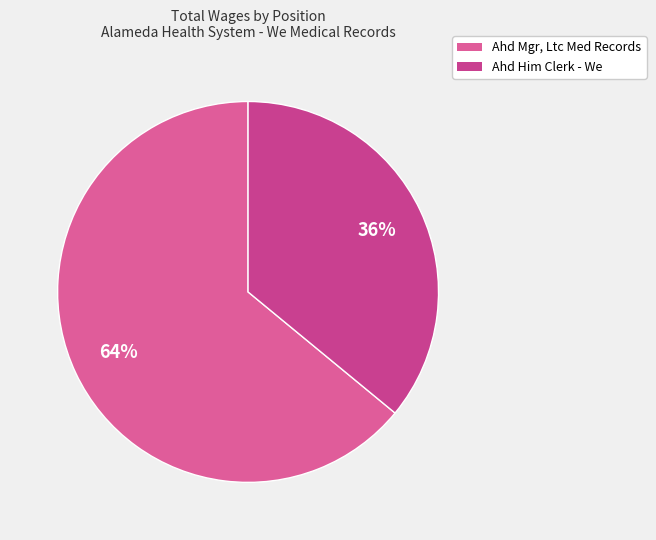

Which category has the smallest portion of the pie?

Ahd Him Clerk - We